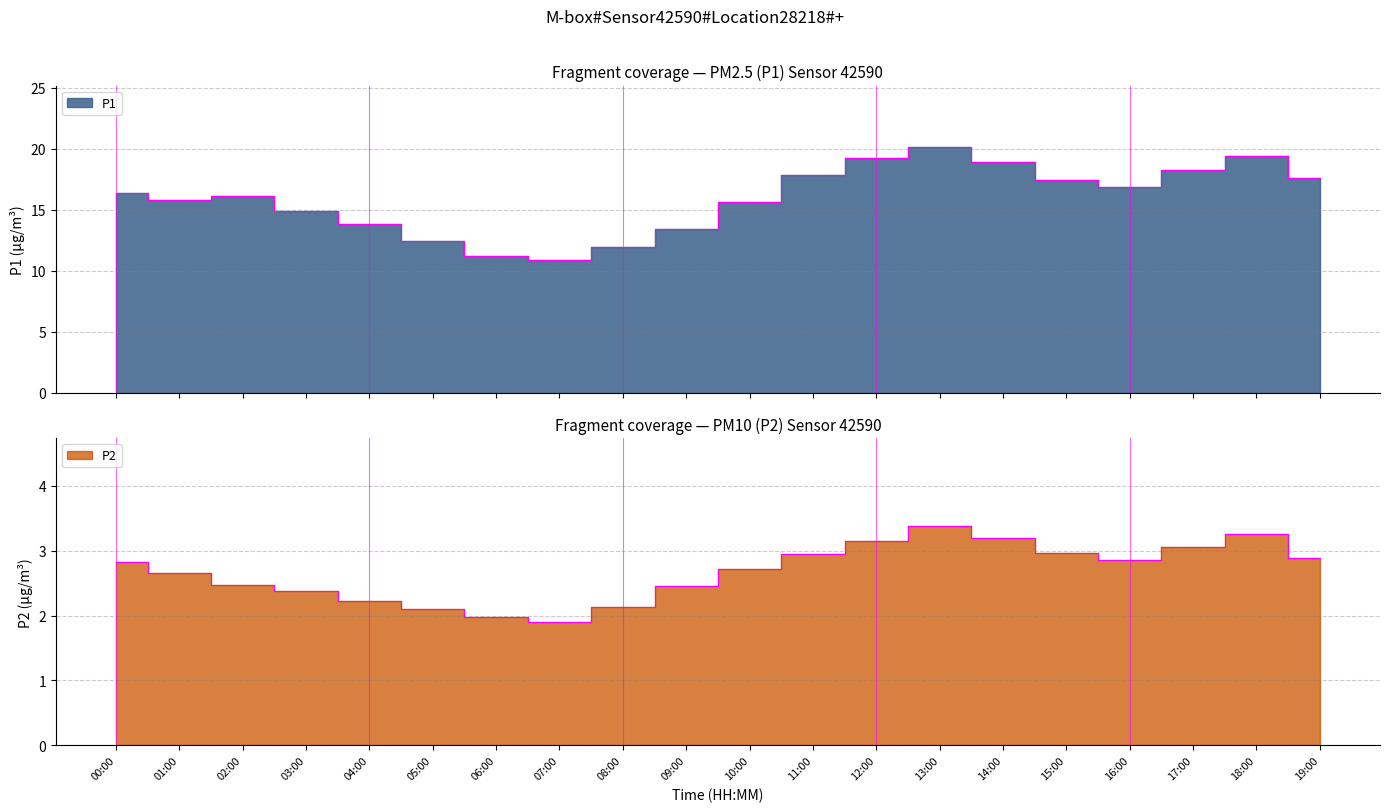

Which series has the largest range (max minus min)?

P1